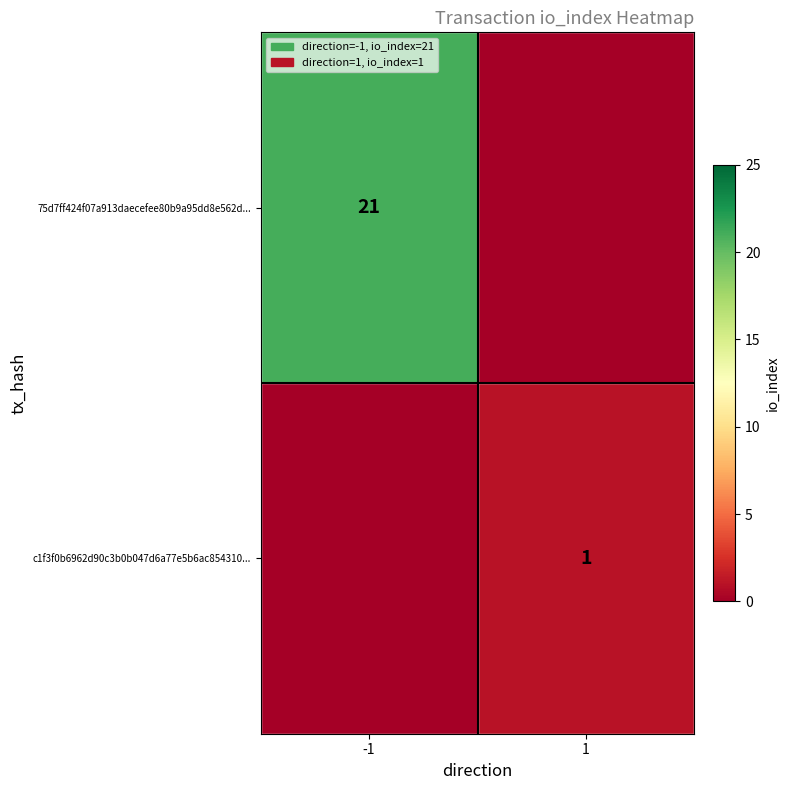

The c1f3f0b6962d90c3b0b047d6a77e5b6ac854310... series shows 1 at 1. True or false?

True